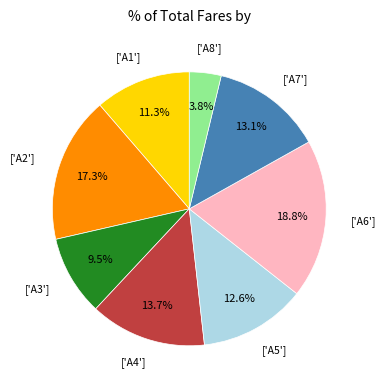

To the nearest percent, what is the average slice percentage?

12%